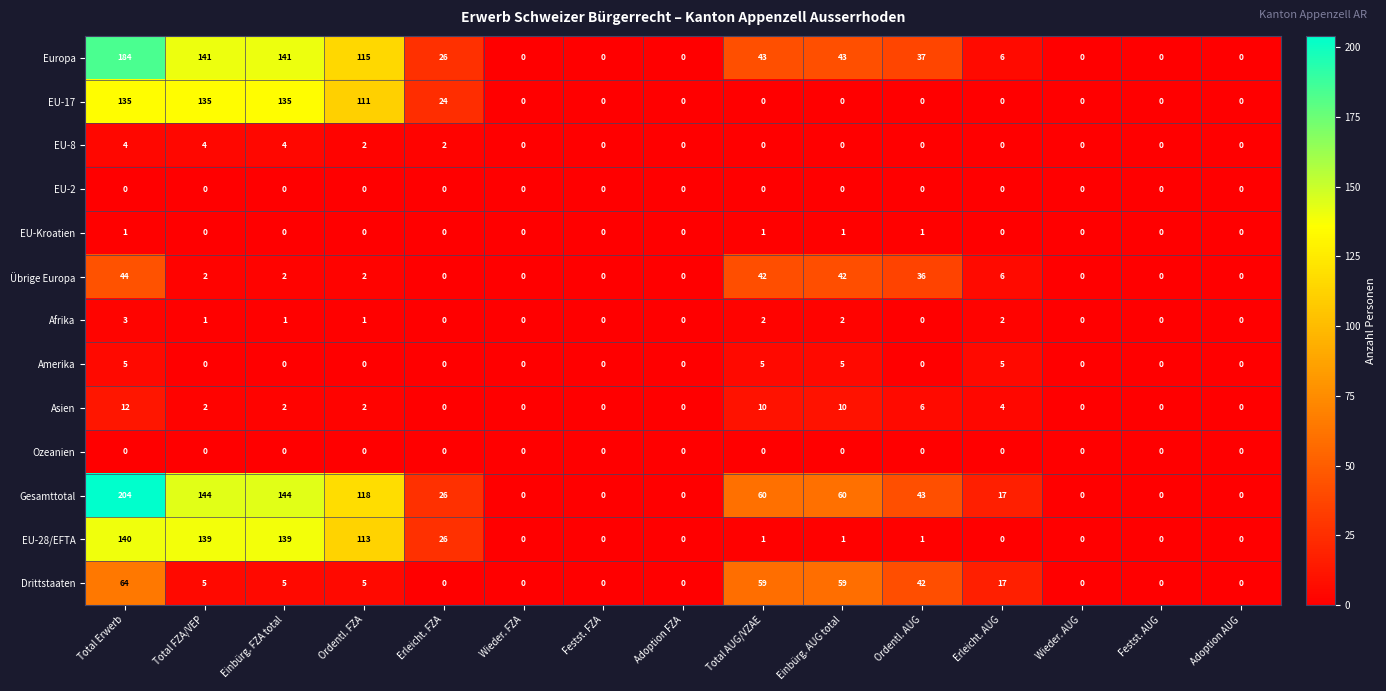

Is it true that EU-Kroatien equals -1 at Adoption AUG?

False